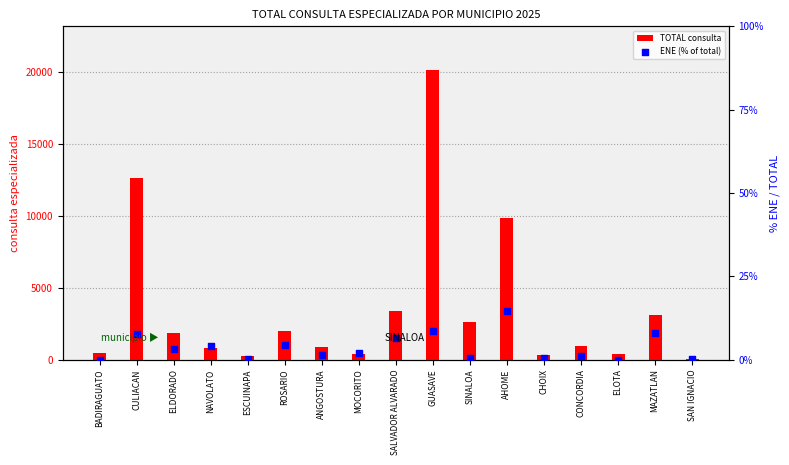

Is the value of TOTAL consulta at MAZATLAN greater than the value of ENE (% of total) at CULIACAN?

Yes